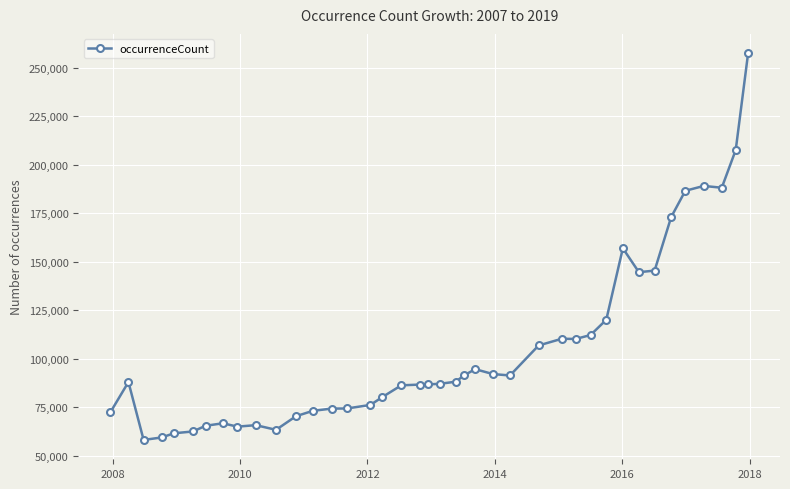

True or false: there are more than 2 points higher than both neighbors.

True